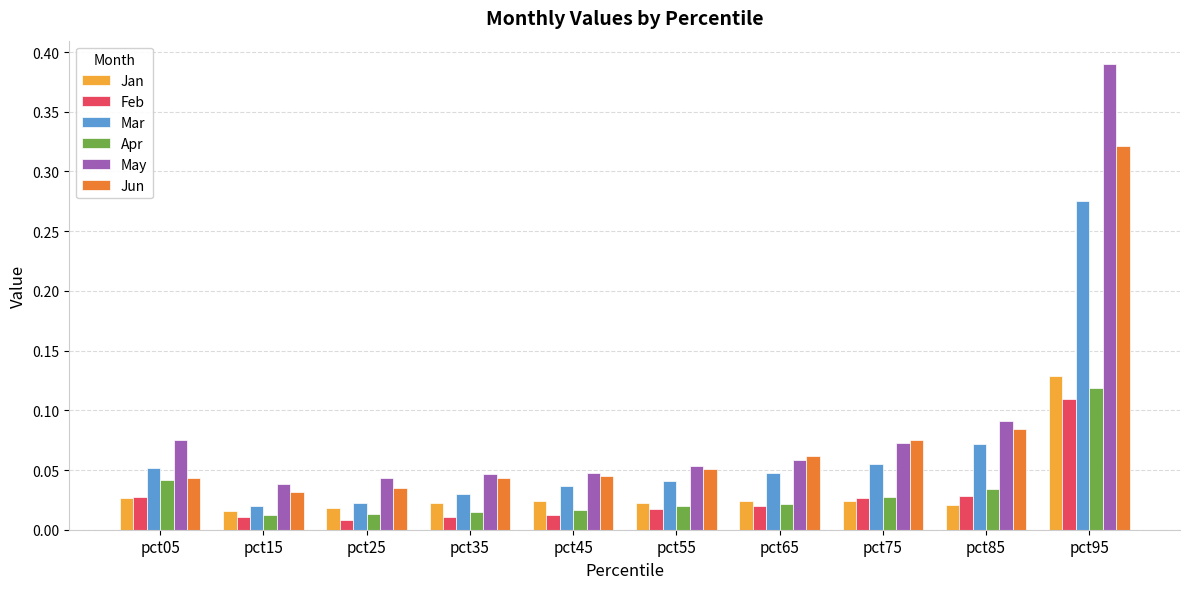

At which category is the sum across all series the highest?

pct95